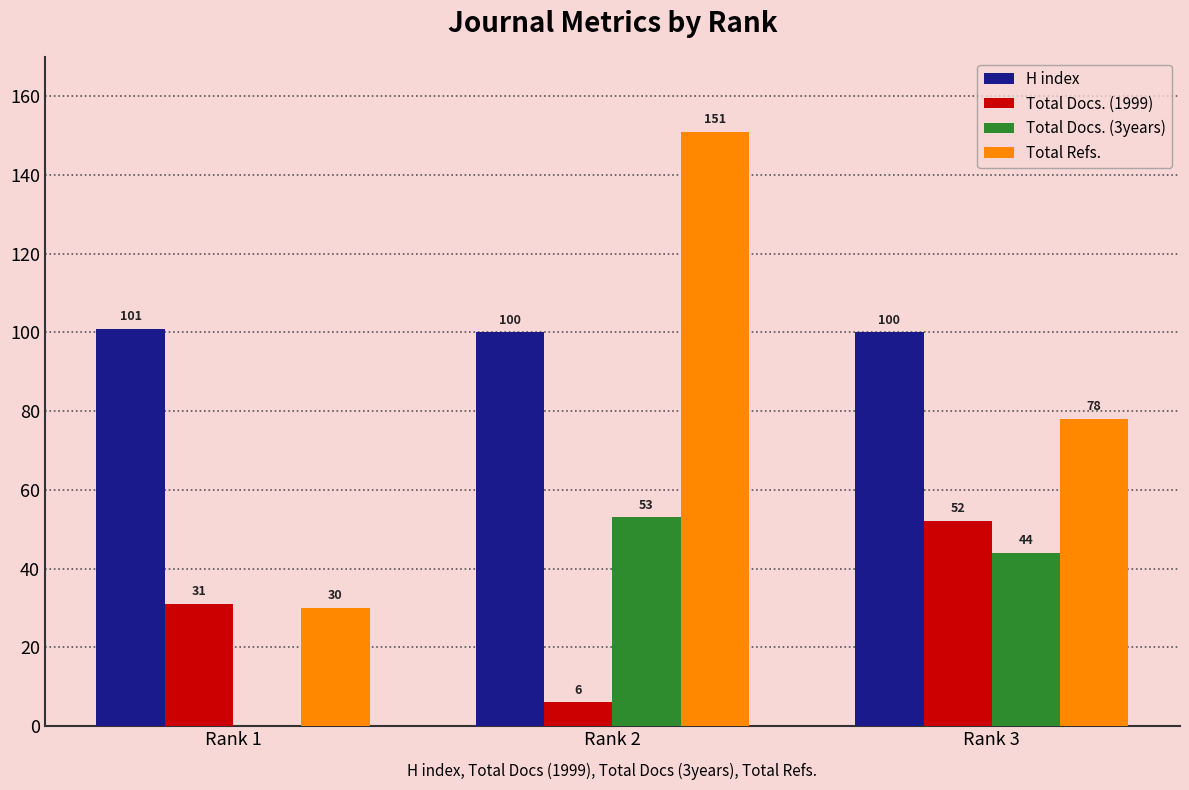

Which series changed the most between Rank 1 and Rank 2?

Total Refs.